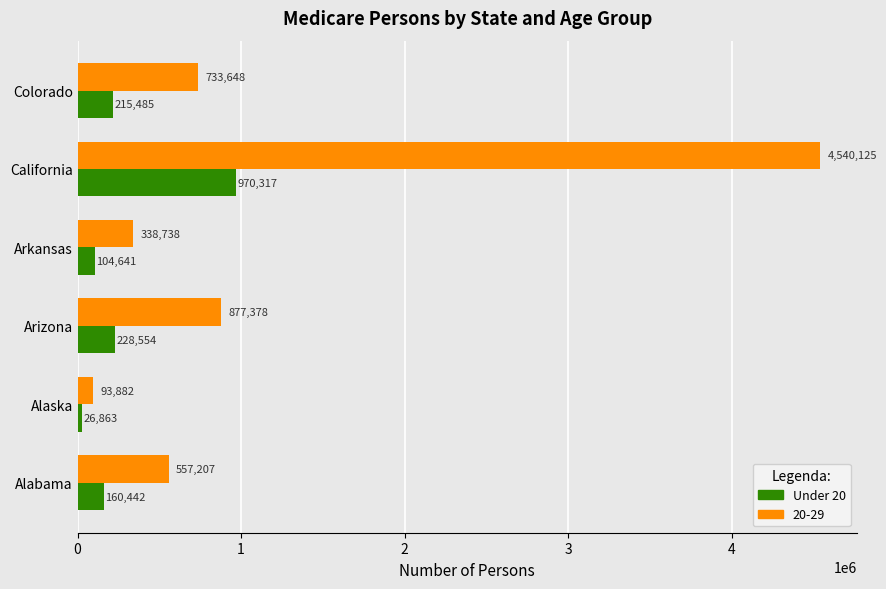

What is the sum of all 20-29 values?

7140978